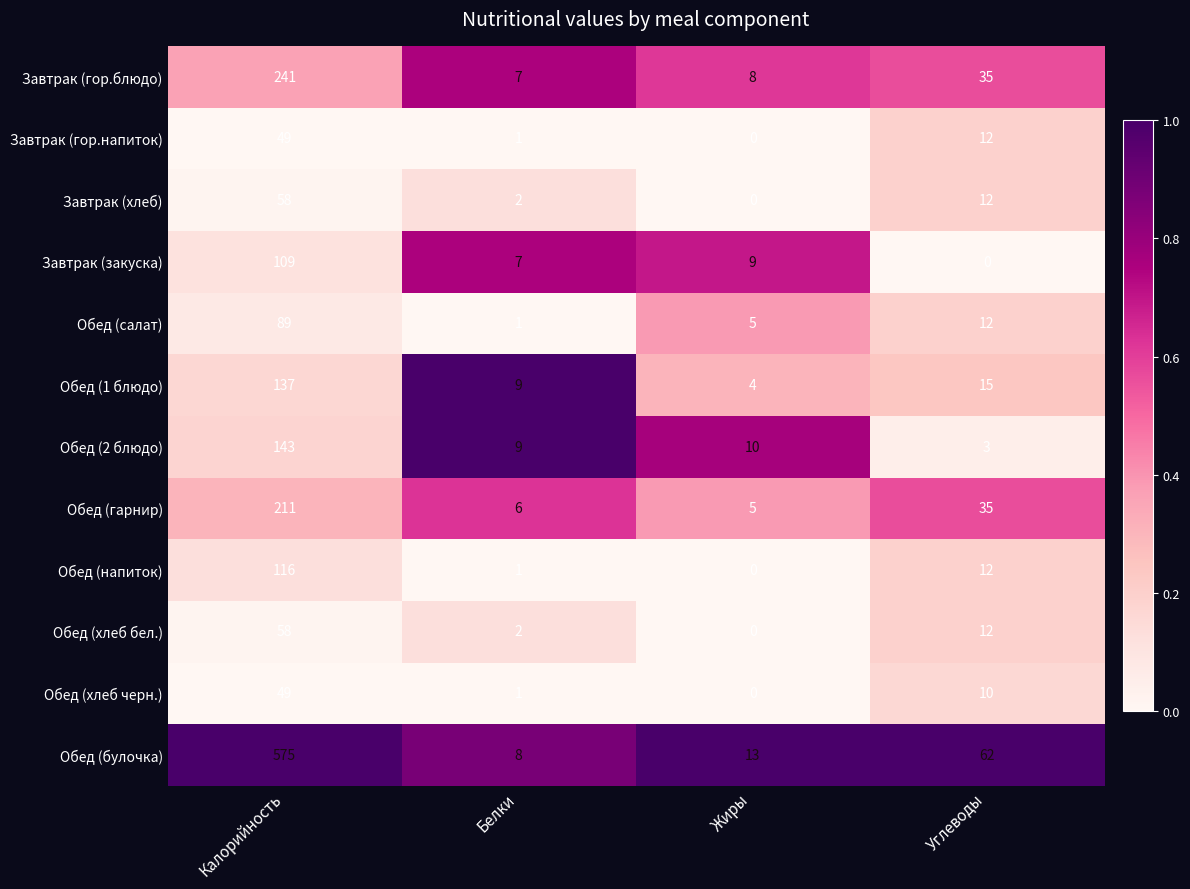

Which category has the lowest value in the Обед (салат) series?

Белки